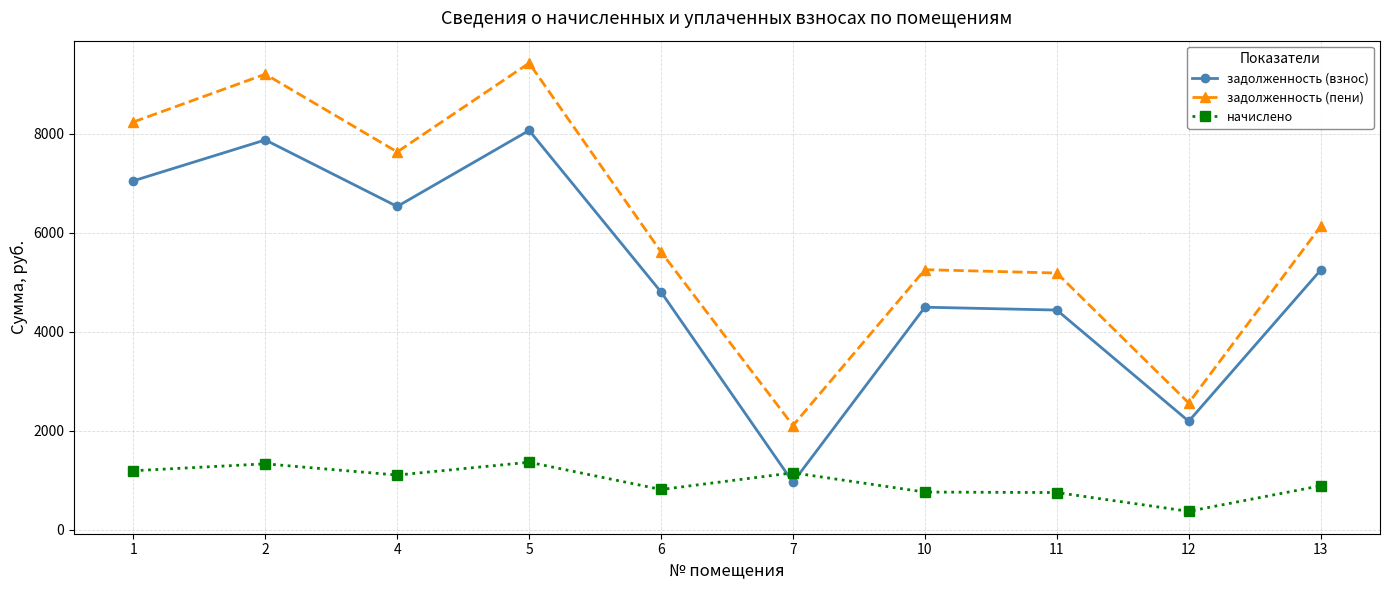

Which series has the widest spread of values?

задолженность (пени)